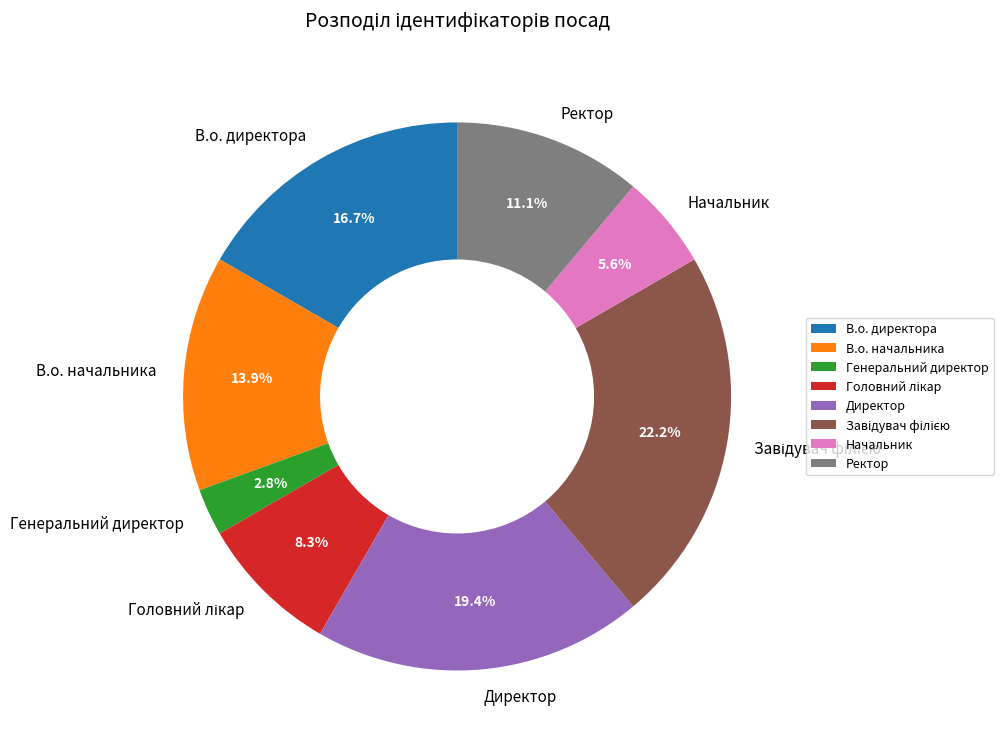

To the nearest percent, what portion does Генеральний директор represent?

3%